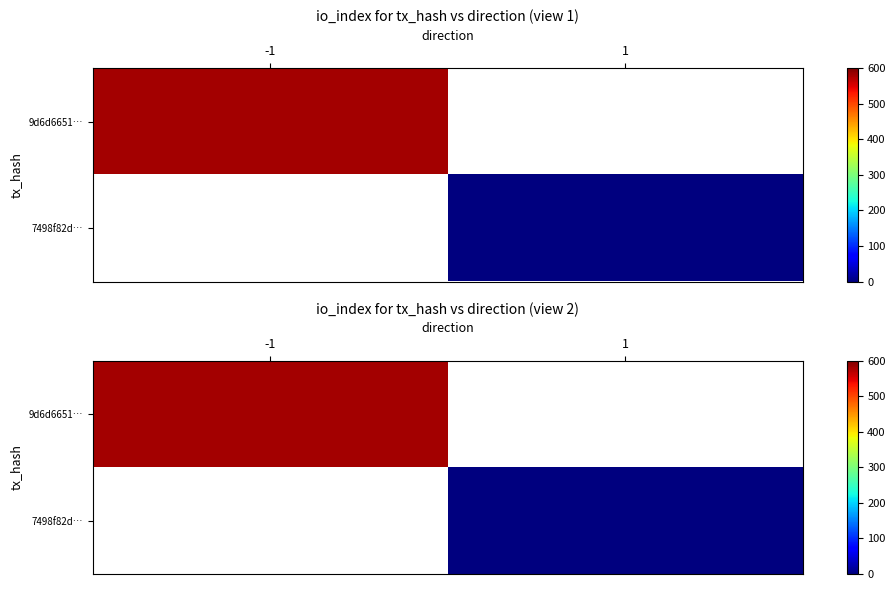

Rank the series by their average value, from highest to lowest.

9d6d6651…, 7498f82d…